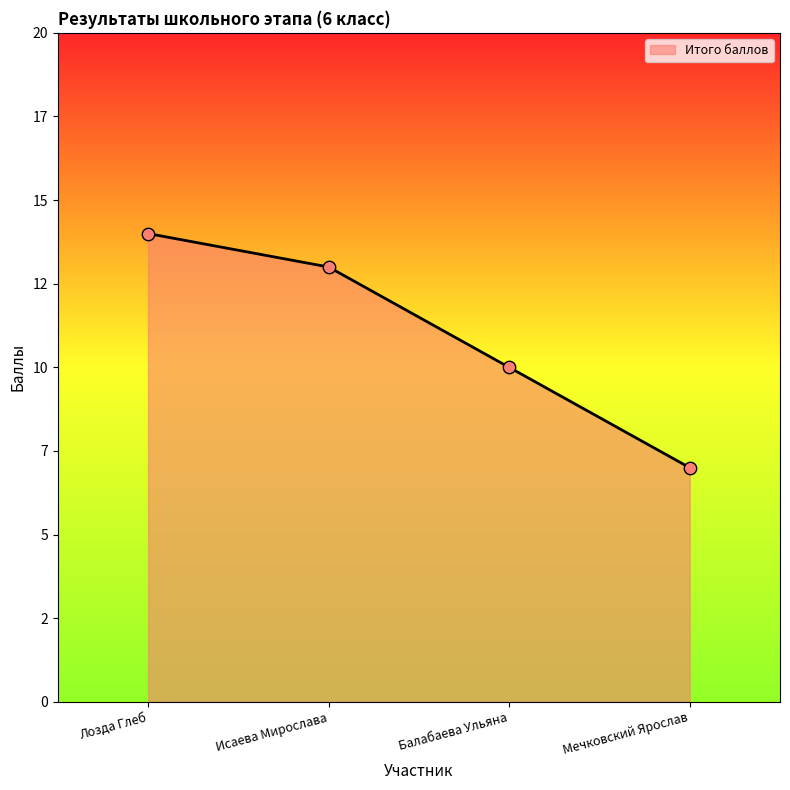

Between Исаева Мирослава and Мечковский Ярослав, which is larger?

Исаева Мирослава